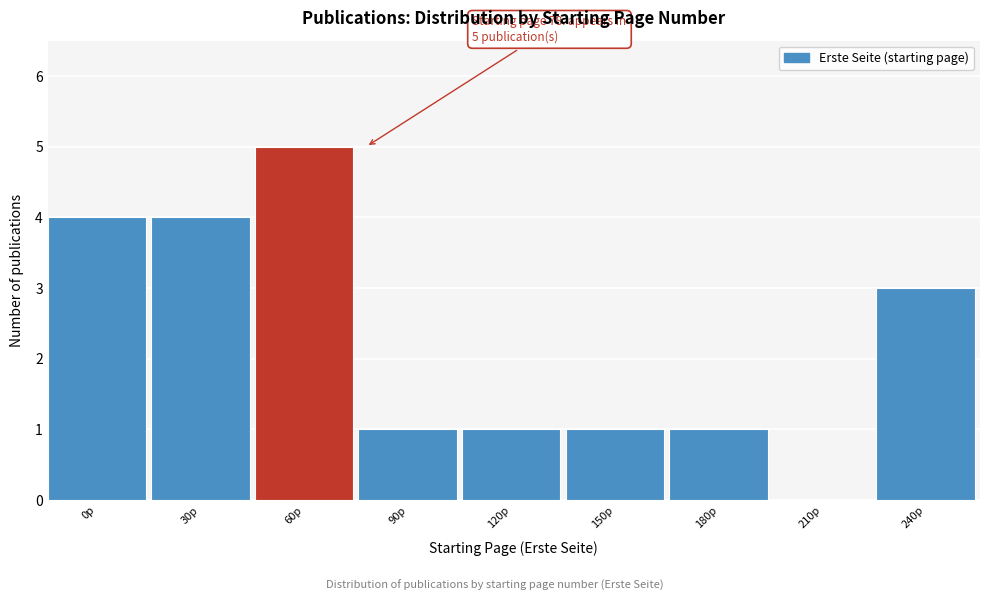

Reading left to right, what are all the values shown in this chart?

0p=4	30p=4	60p=5	90p=1	120p=1	150p=1	180p=1	210p=0	240p=3